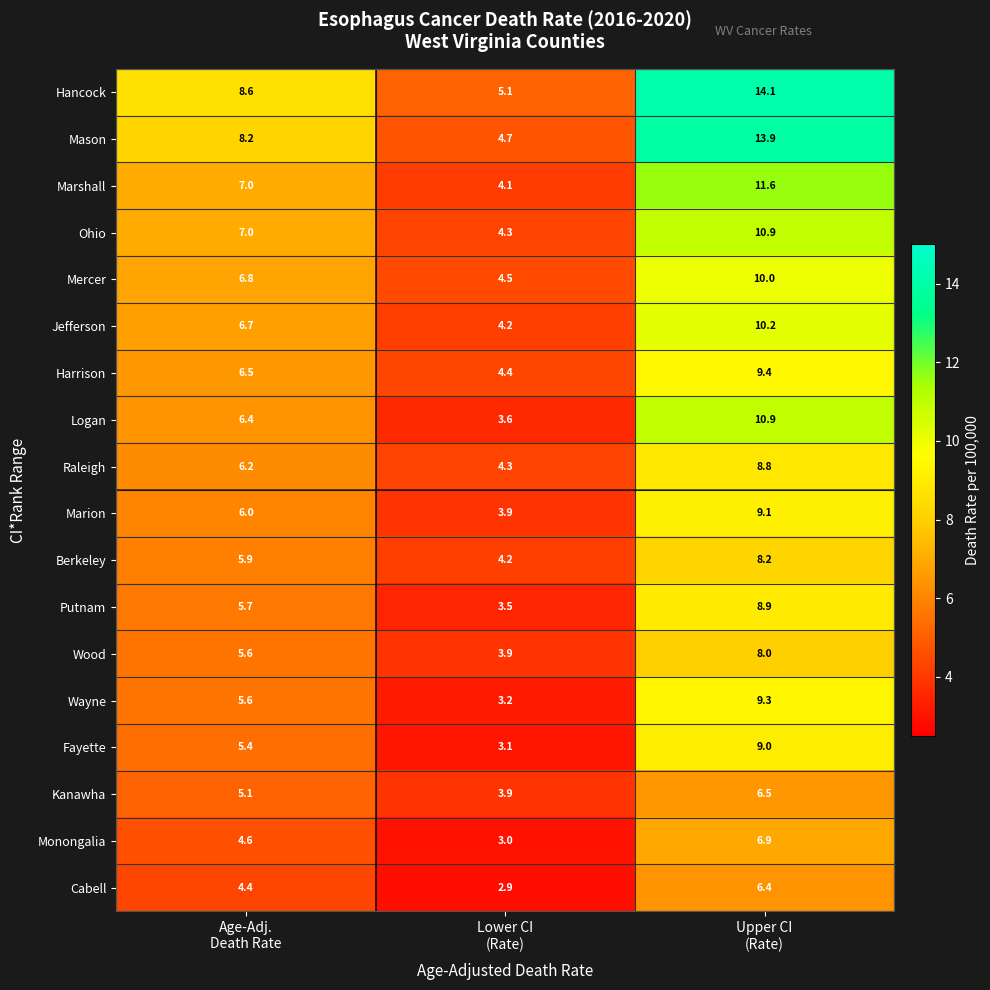

Which series has the largest total across all categories?

Hancock